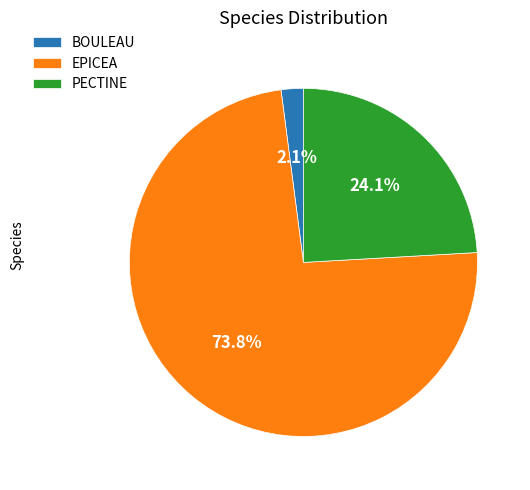

Which category has the smallest portion of the pie?

BOULEAU